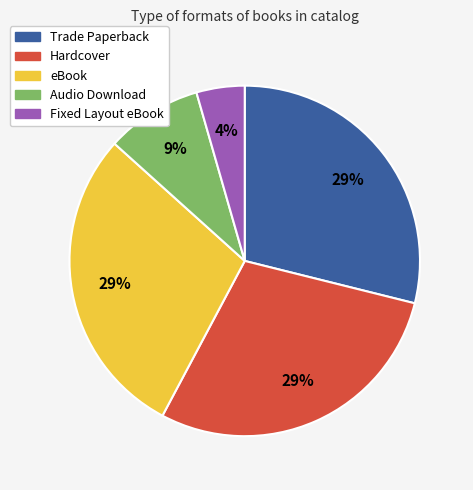

What percentage is the eBook slice, to the nearest percent?

29%